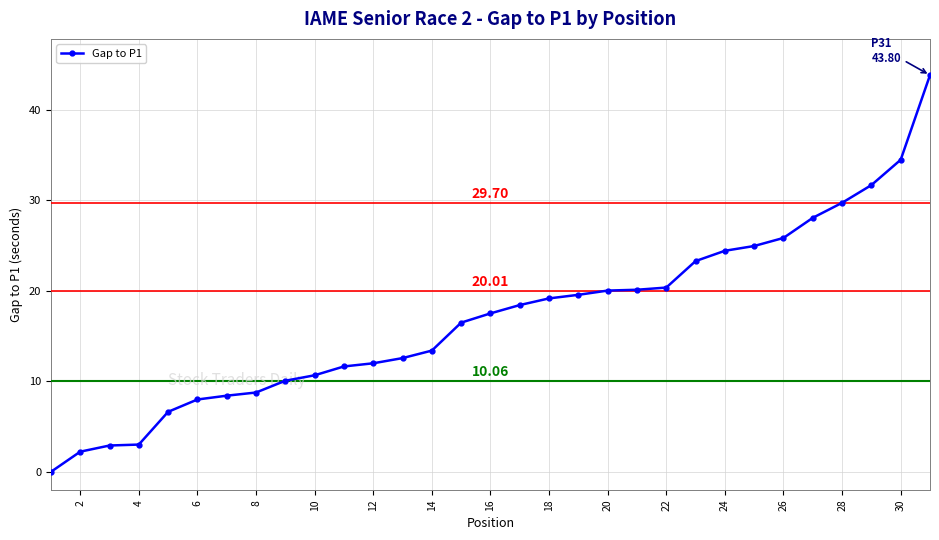

What is the difference between the maximum and second lowest values?

41.6